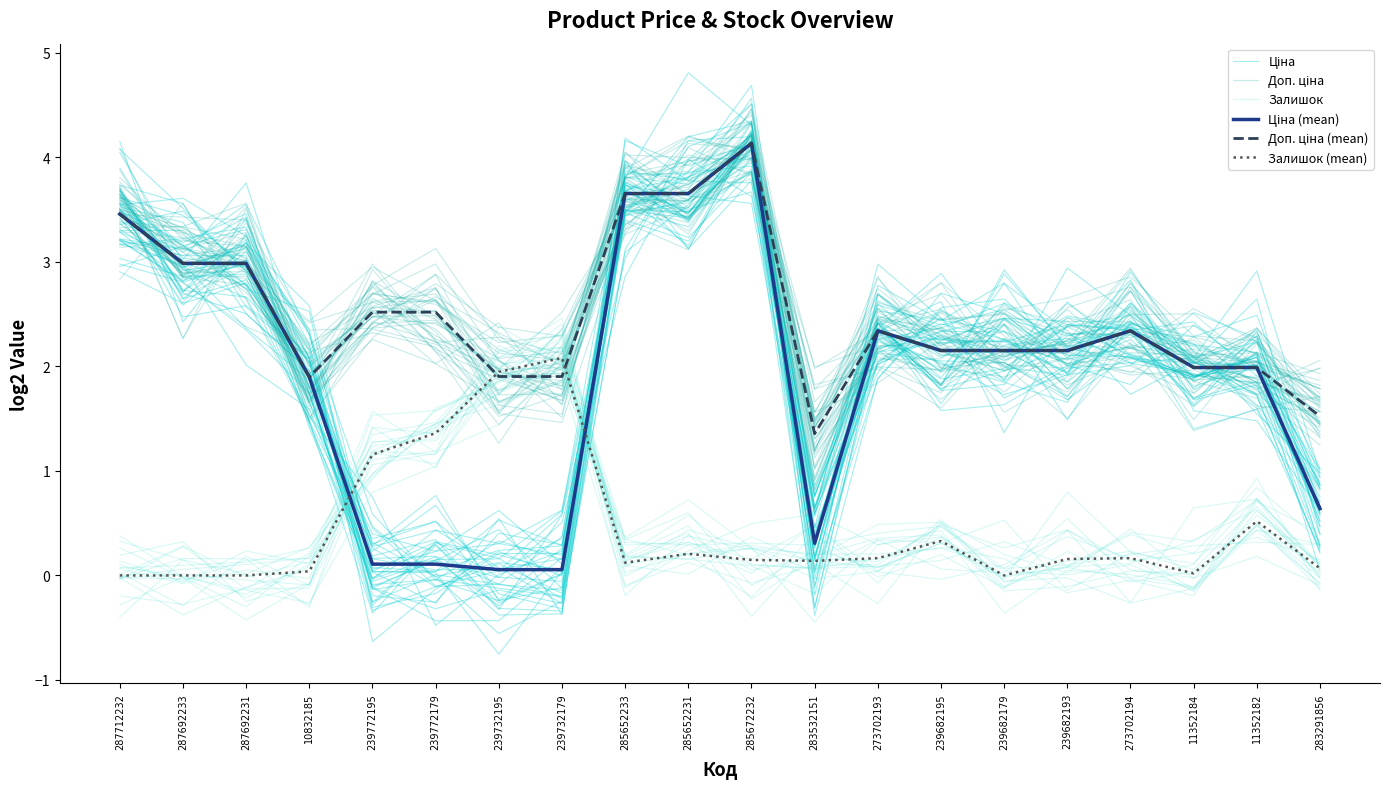

What are all the series names shown in the legend?

Ціна, Доп. ціна, Залишок, Ціна (mean), Доп. ціна (mean), Залишок (mean)